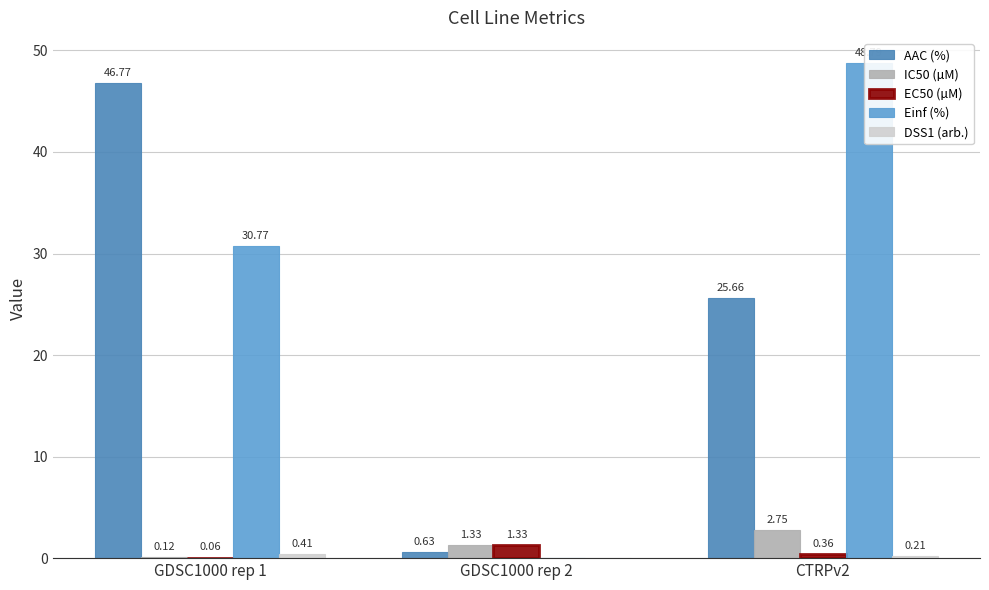

What are all the series names shown in the legend?

AAC (%), IC50 (µM), EC50 (µM), Einf (%), DSS1 (arb.)